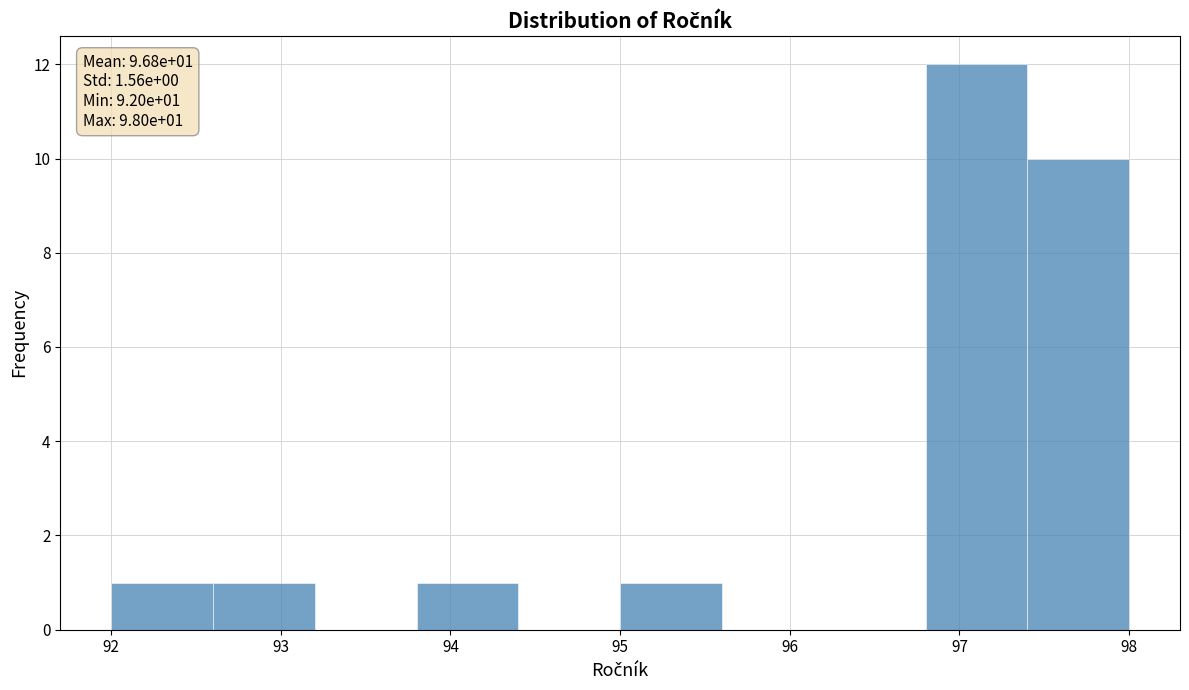

Which range on the x-axis has the tallest bar?

96.8 to 97.4